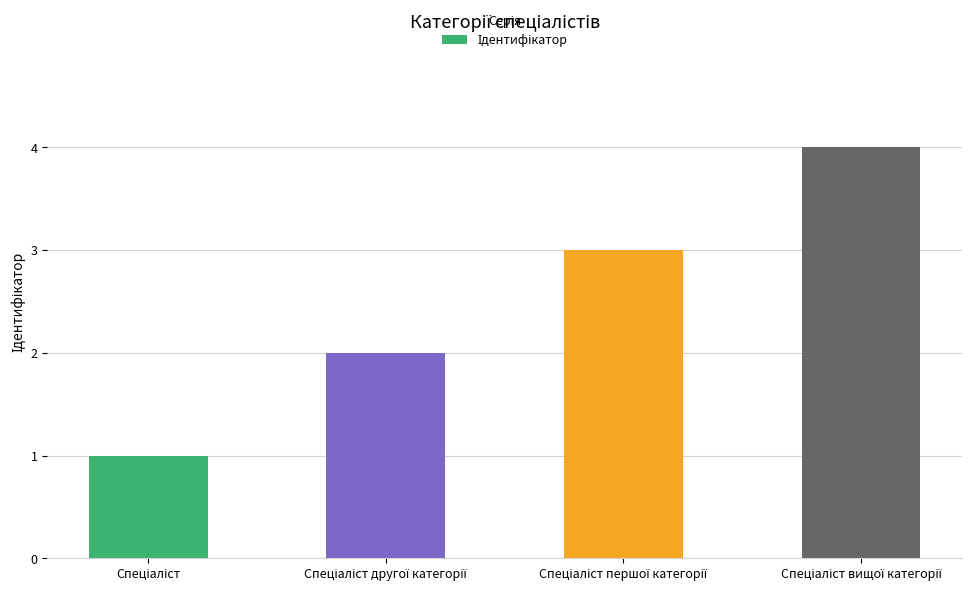

Count the number of data series in this chart.

1